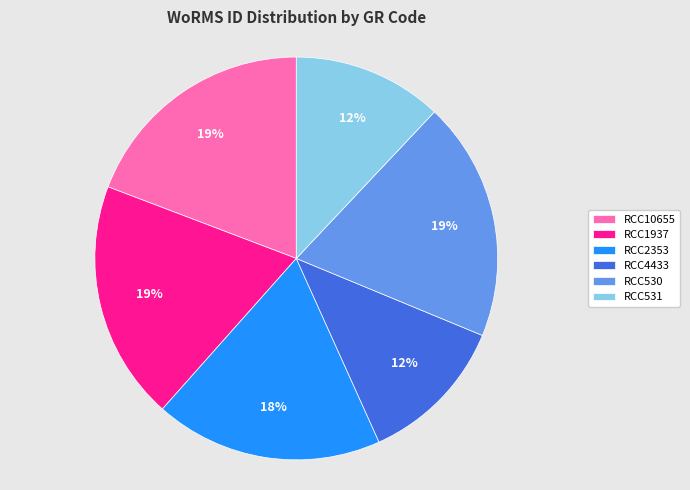

Is it true that RCC530 is 19% of the pie?

True